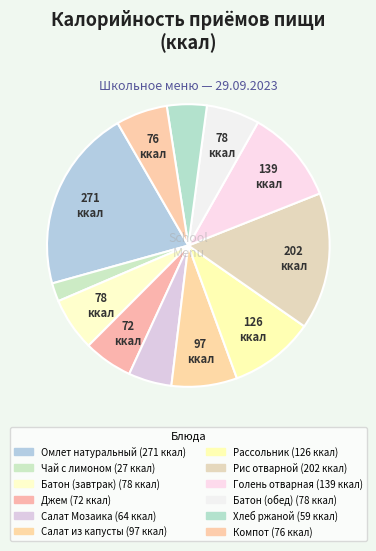

How many slices are in this pie chart?

12